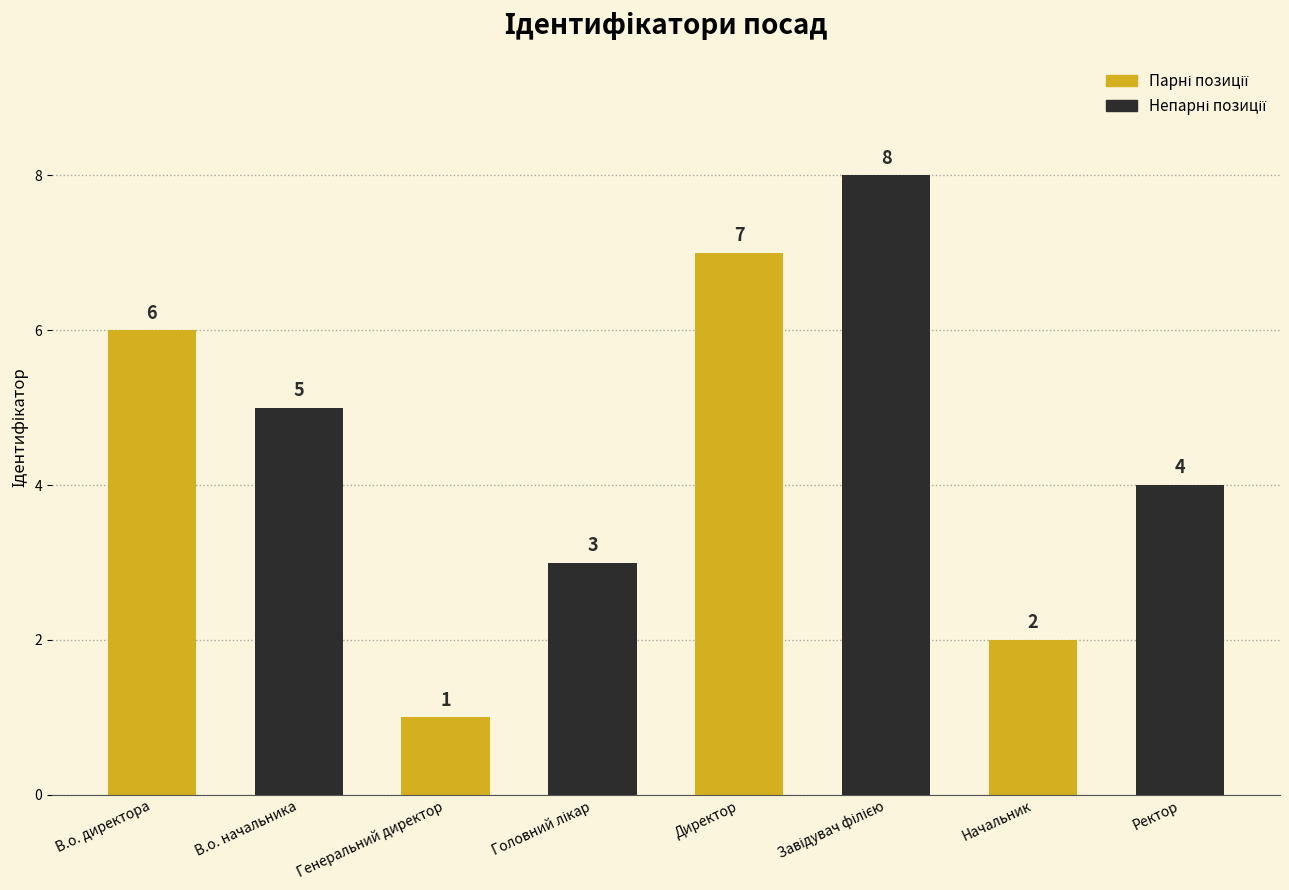

Which label corresponds to the largest value in the chart?

Директор